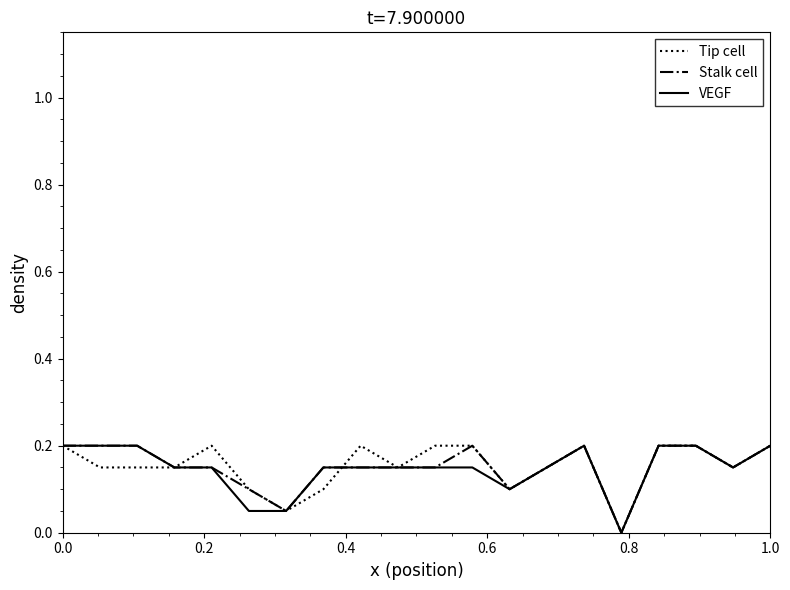

What is the maximum value for Tip cell?

0.2